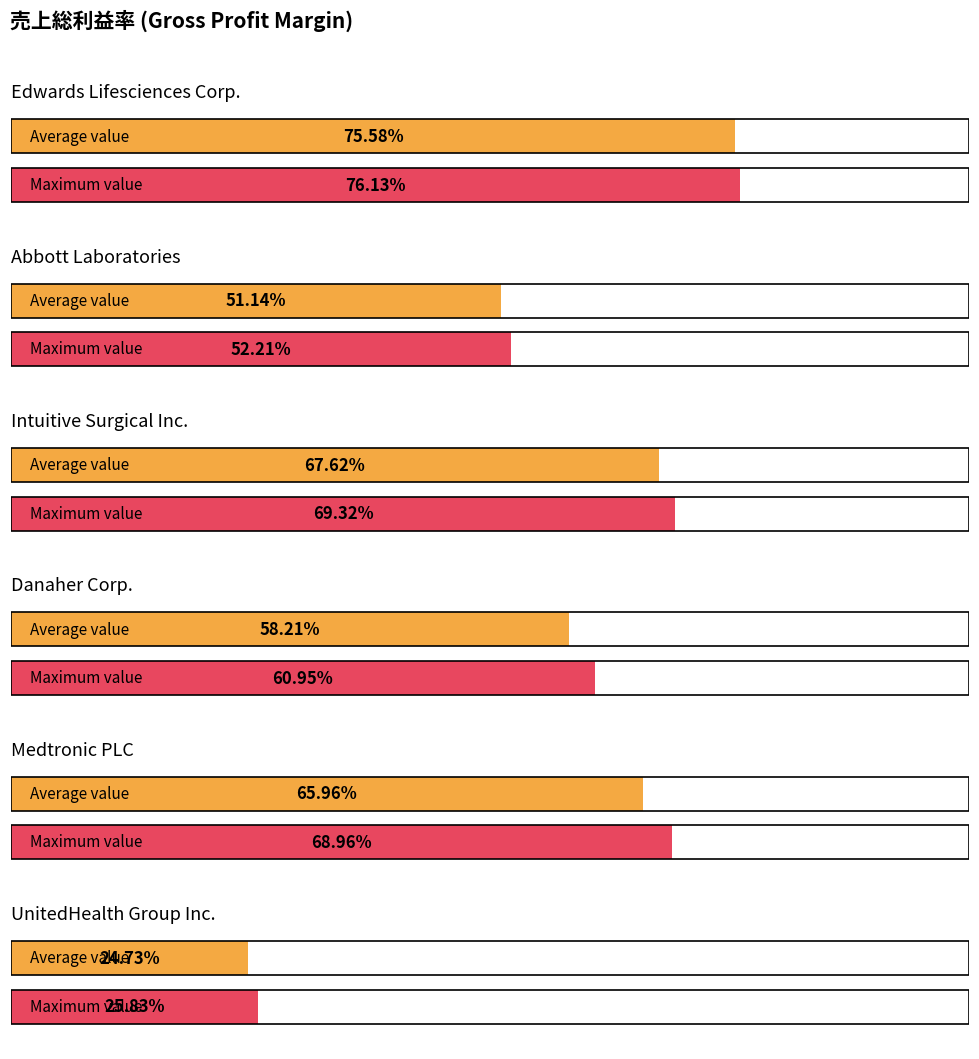

At 2021-09-30, list the series in order from largest to smallest.

Edwards Lifesciences Corp., Intuitive Surgical Inc., Medtronic PLC, Danaher Corp., Abbott Laboratories, UnitedHealth Group Inc.